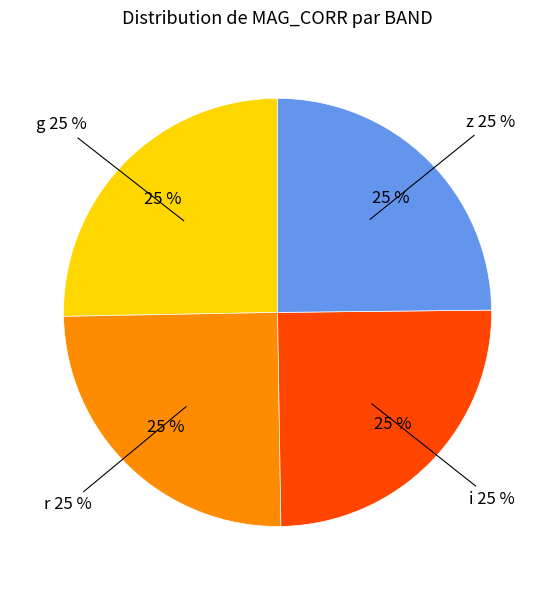

What is the ratio of the value at g to the value at z?

1.0